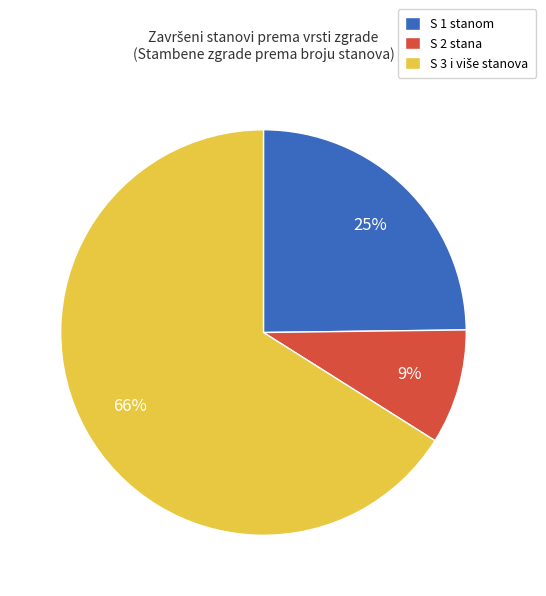

To the nearest percent, what portion does S 2 stana represent?

9%